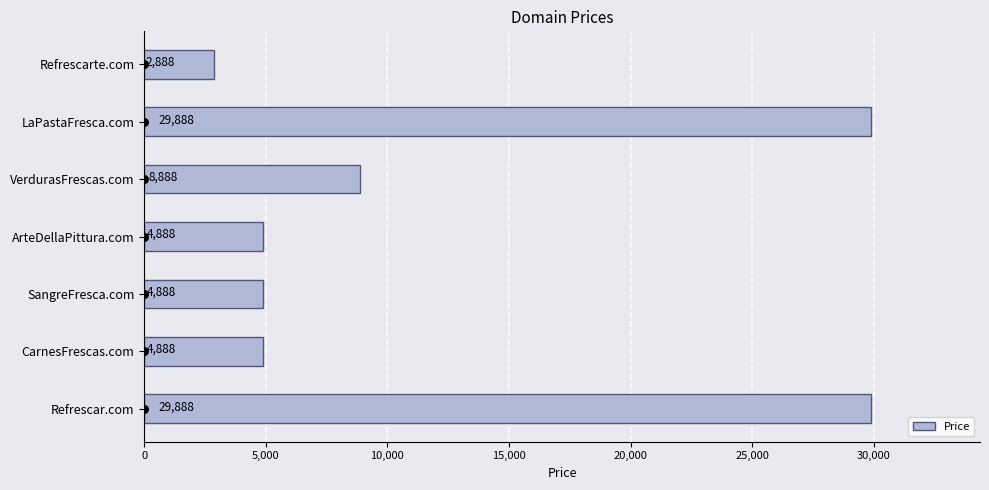

True or false: Price has a value of 29888 at Refrescar.com.

True